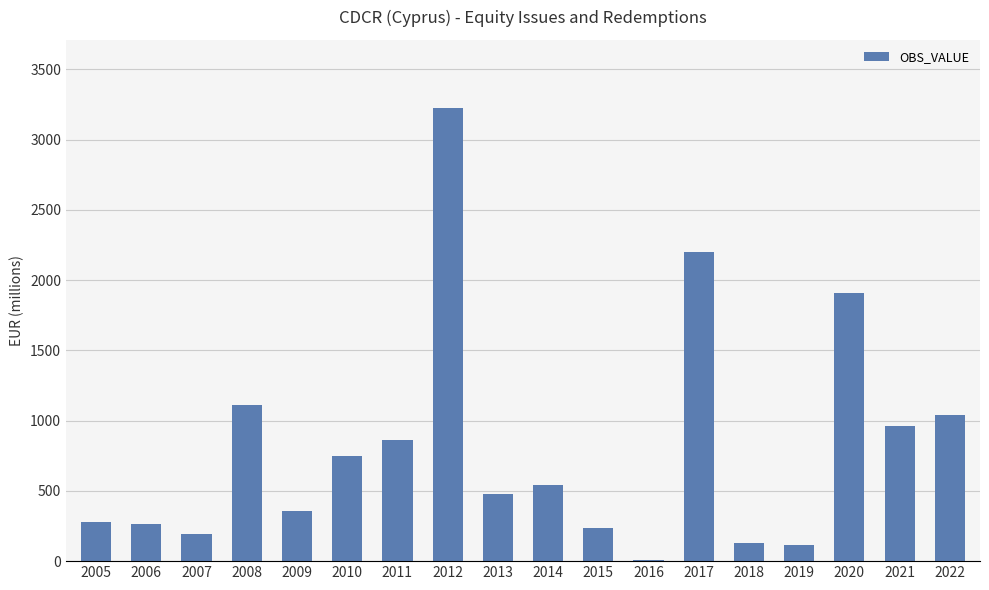

Between 2017 and 2014, which is larger?

2017